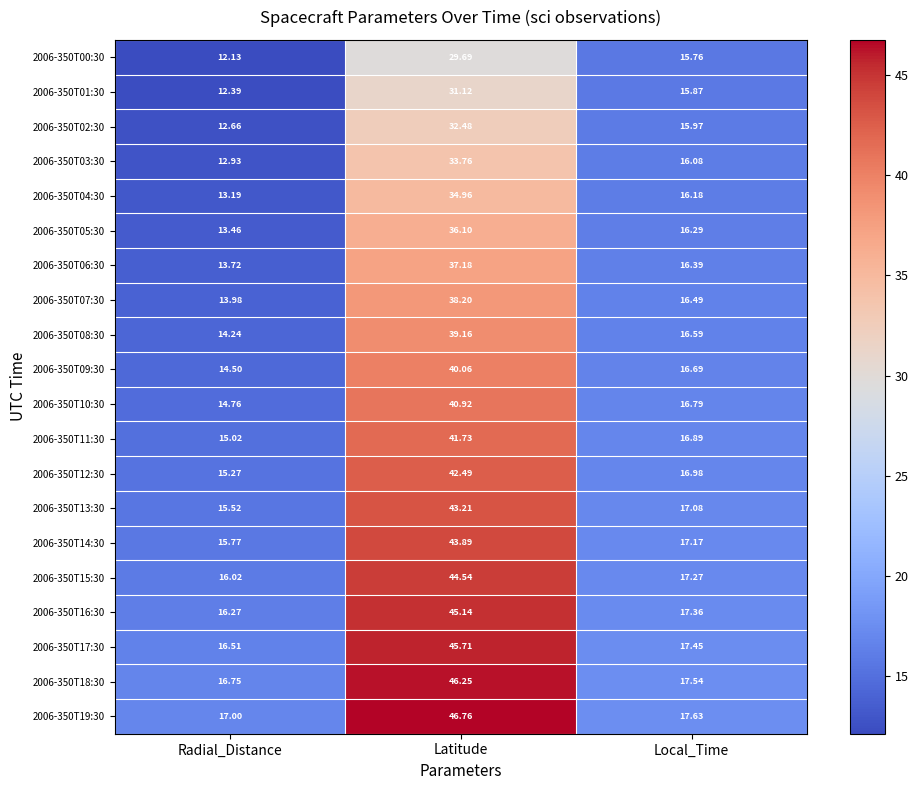

Which category has the lowest value in the 2006-350T15:30 series?

Radial_Distance